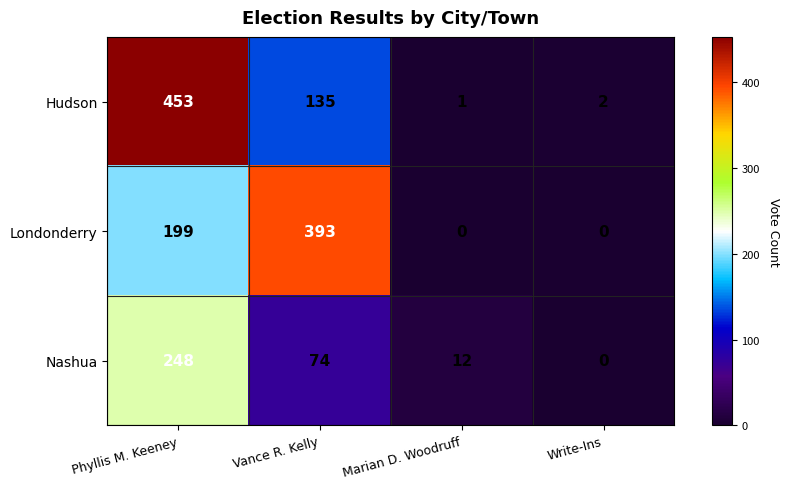

Between Vance R. Kelly and Write-Ins, which series saw the biggest shift?

Londonderry